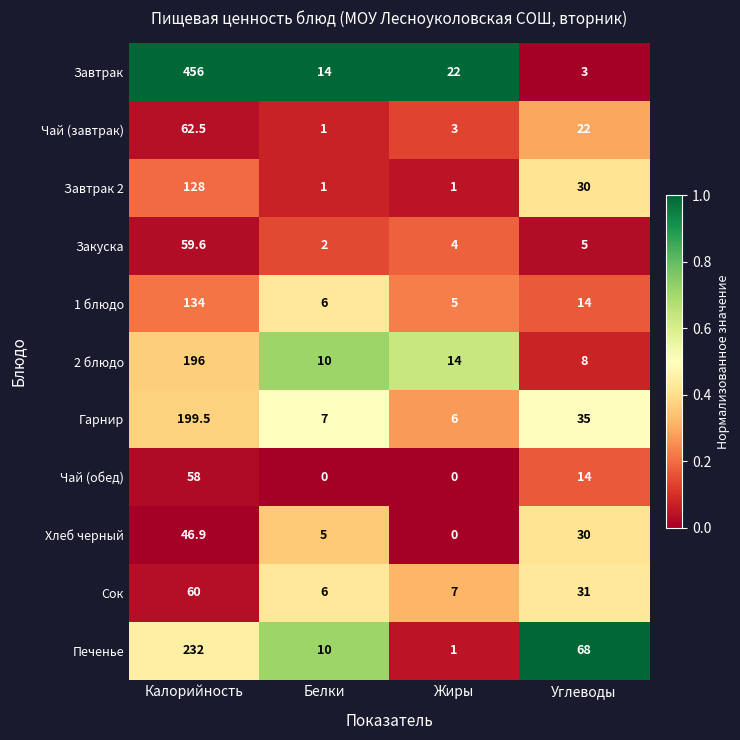

Rank the categories by Закуска value from highest to lowest.

Калорийность, Углеводы, Жиры, Белки